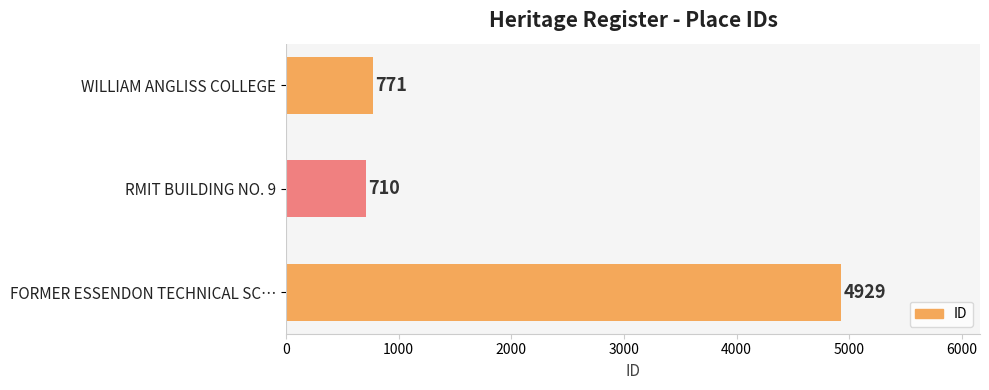

At which category does the chart reach its minimum across all series?

RMIT BUILDING NO. 9